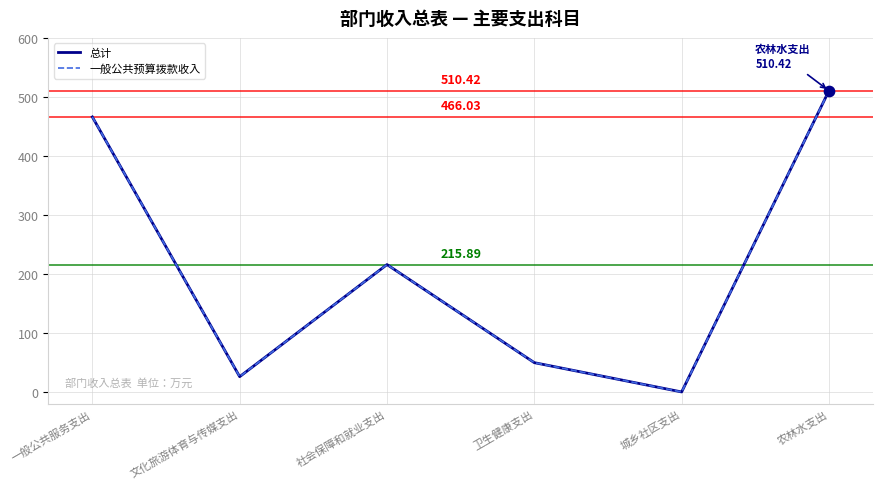

What are all the series names shown in the legend?

总计, 一般公共预算拨款收入